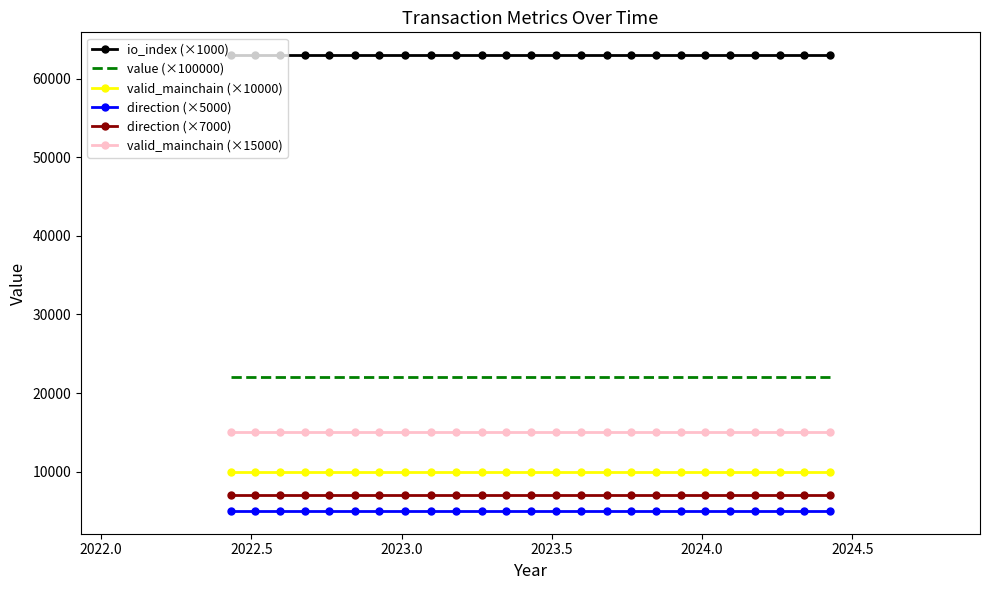

What is the minimum value shown in the chart?

5000.0